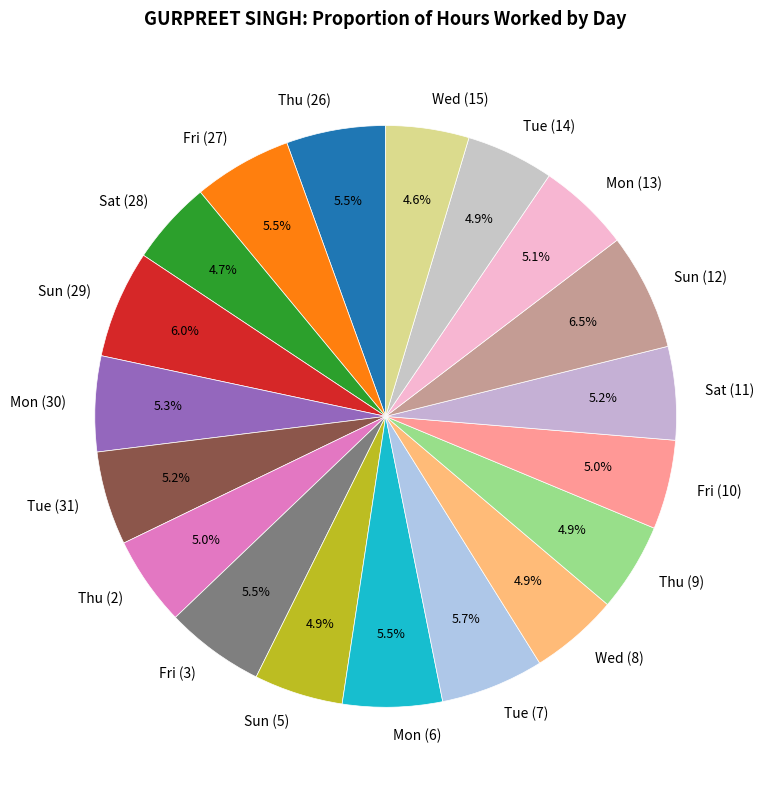

Does Mon (30) represent more than half of the total?

No